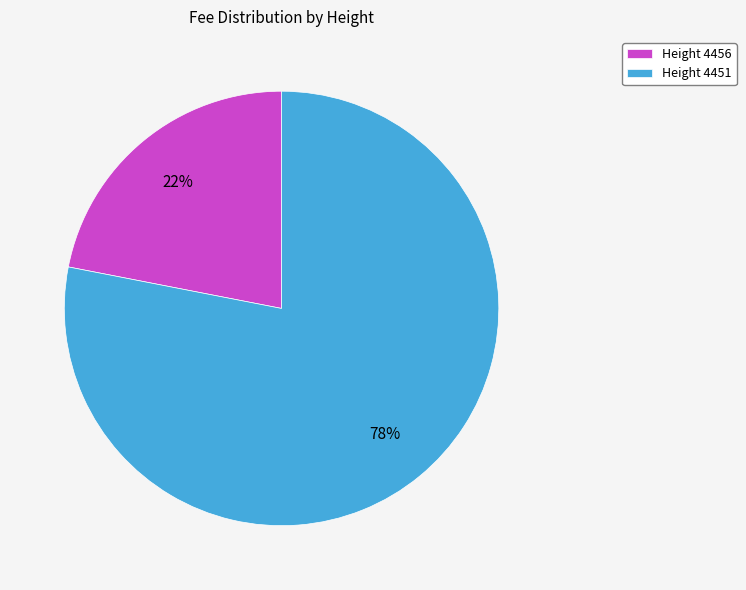

Which category has the smallest portion of the pie?

Height 4456